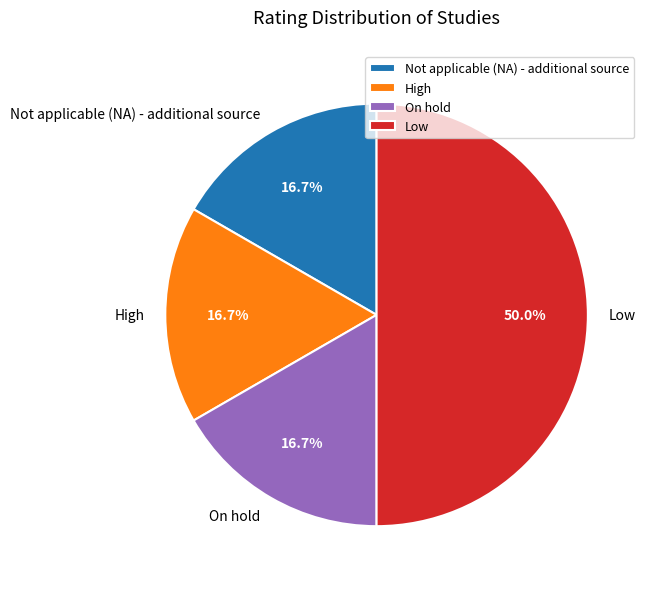

What portion of the pie excludes High?

83.3%